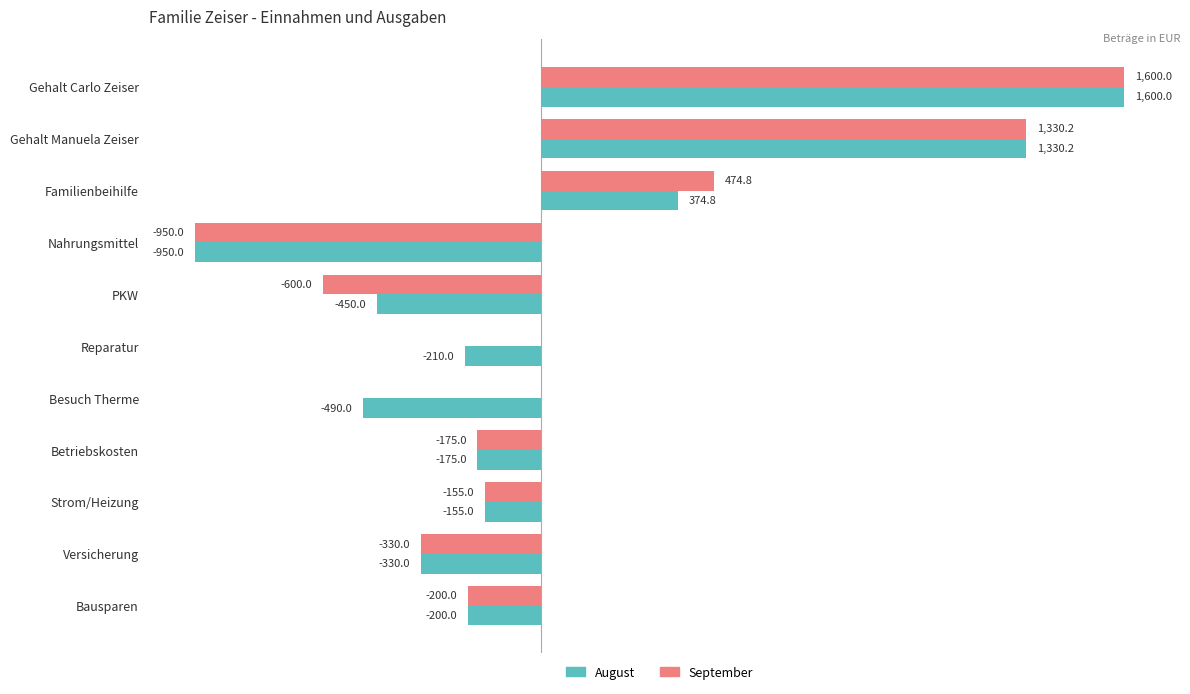

Where is August nearest to the value 325?

Familienbeihilfe